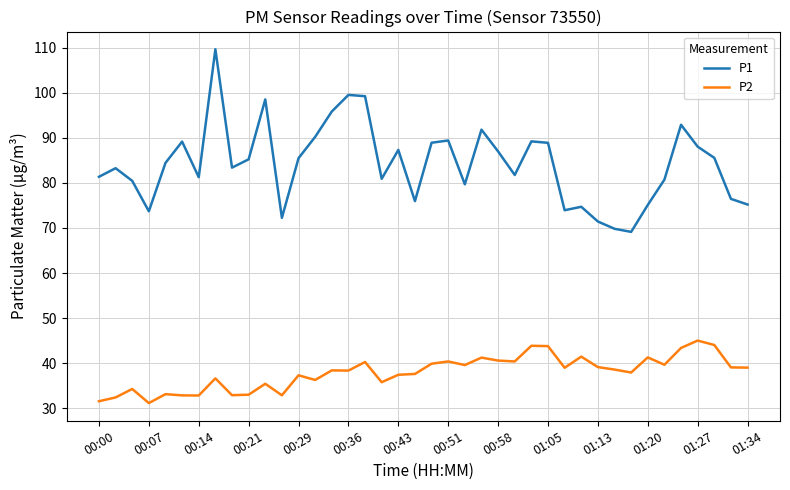

True or false: P2 and P1 intersect in this chart.

False